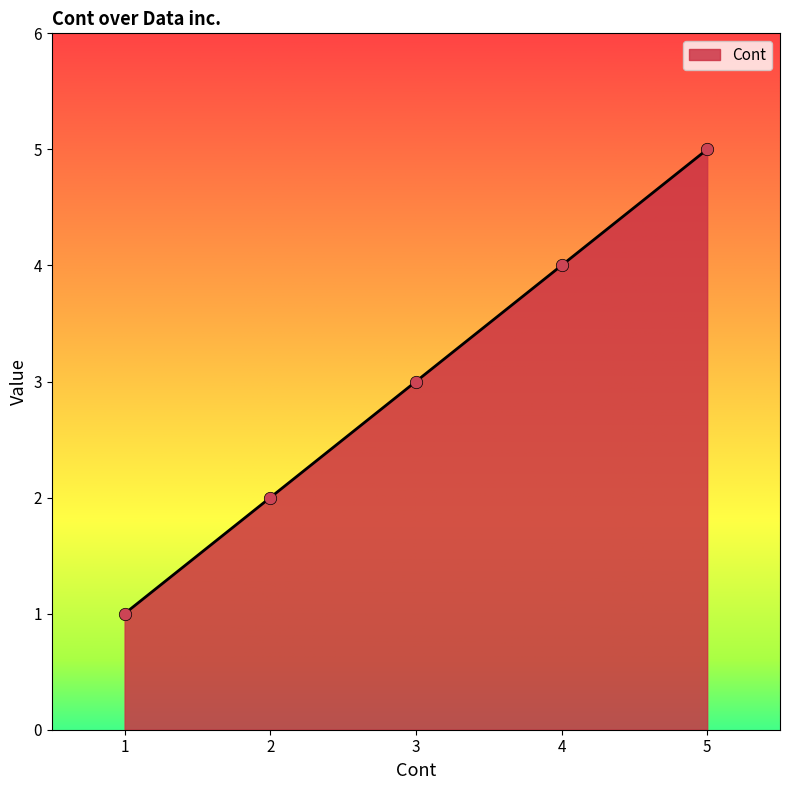

What is the change in value from 1 to 5?

+4